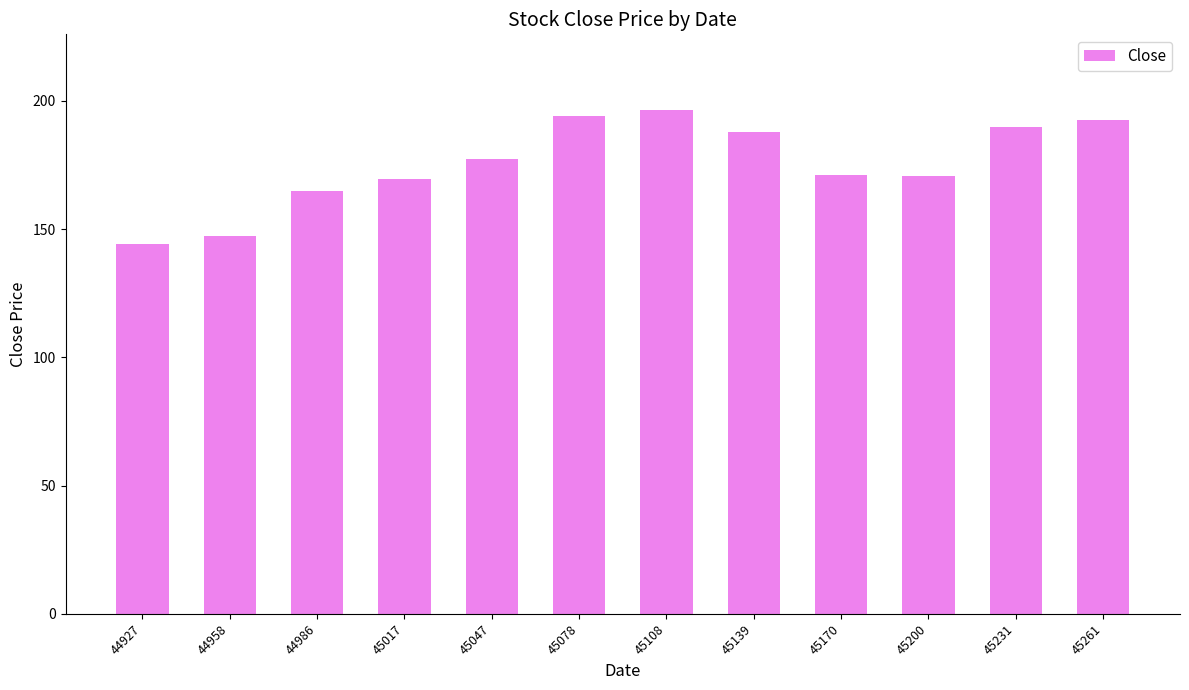

What is the smallest value displayed?

144.3